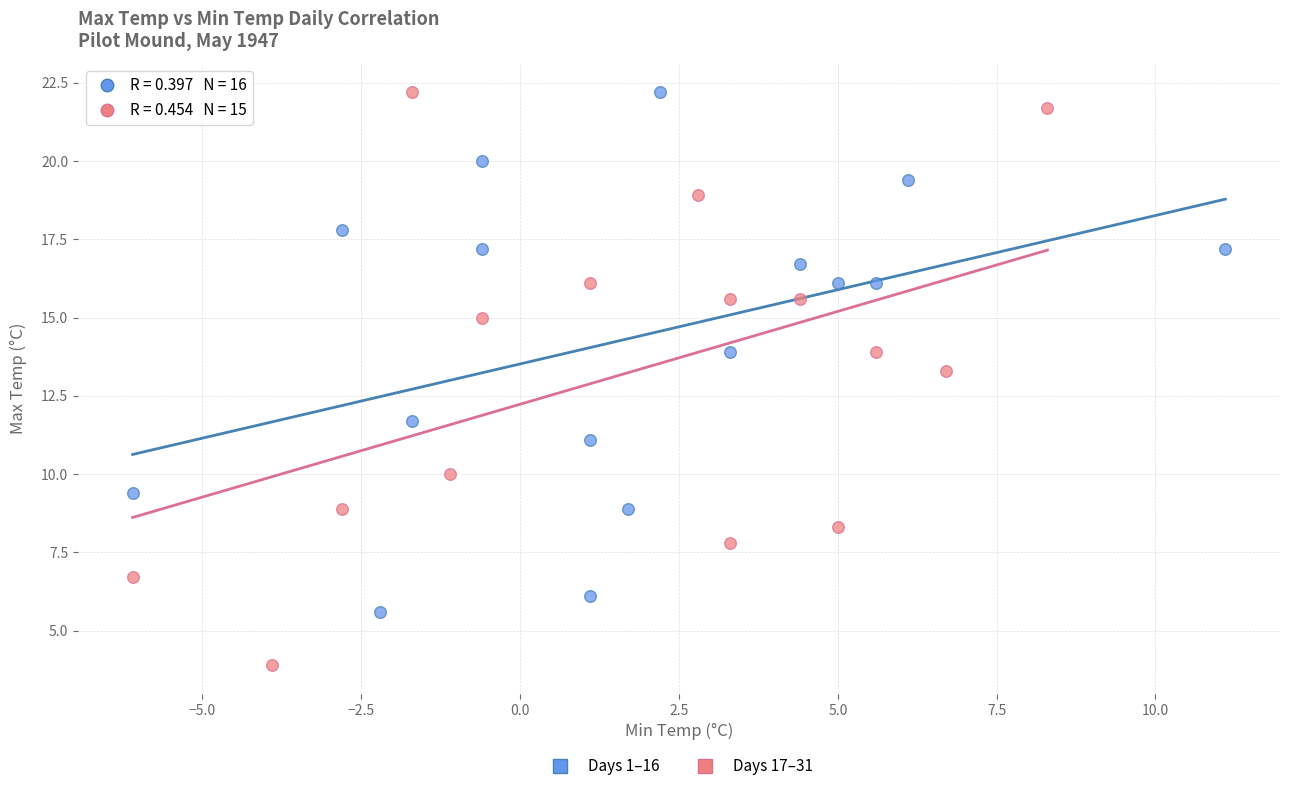

Which series contains the lowest Y value?

Days 17–31